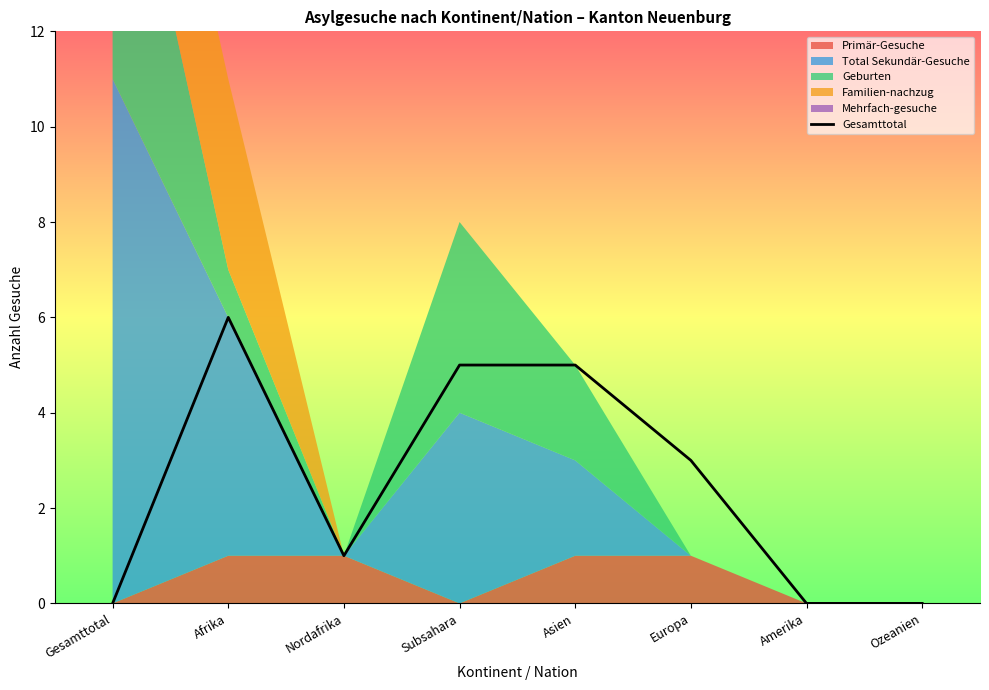

Where is the data nearest to the value 3?

Europa